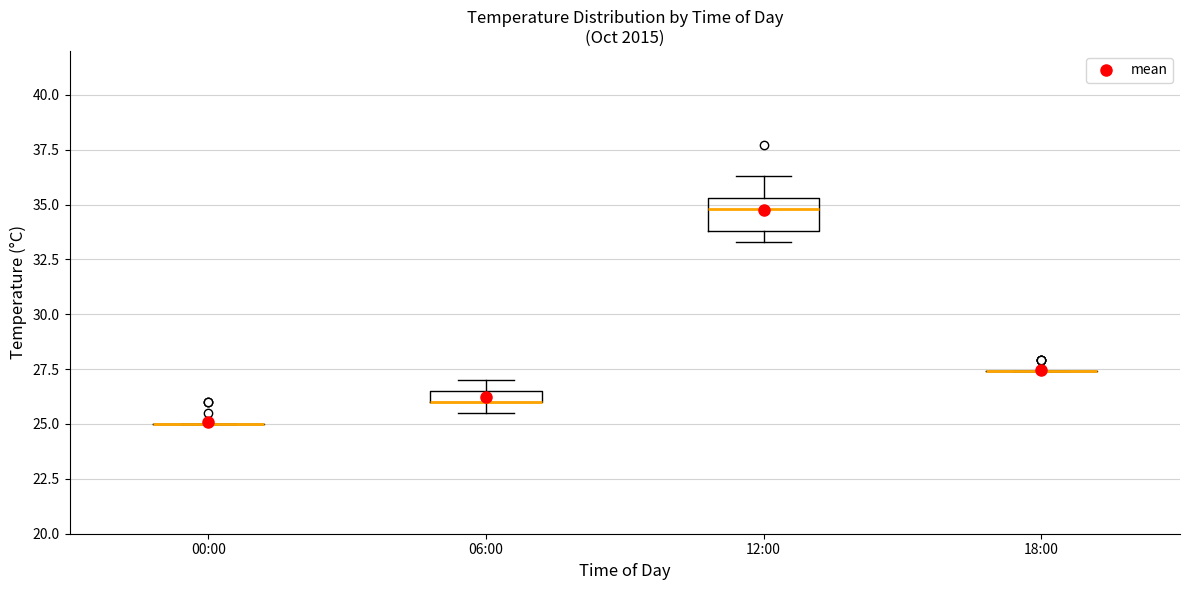

Comparing the boxes themselves (not the whiskers), which one is the tallest?

12:00